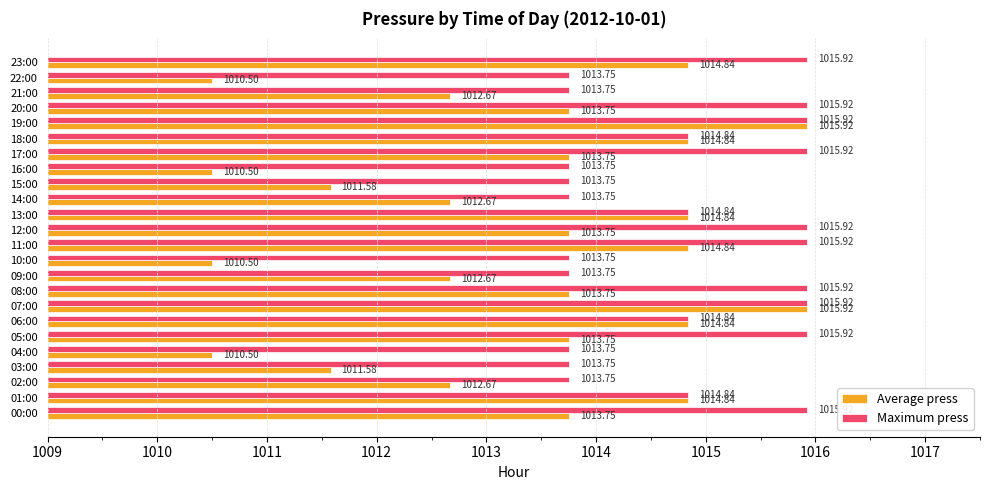

What is the sum of the Maximum press values at 19:00 and 22:00?

2029.7